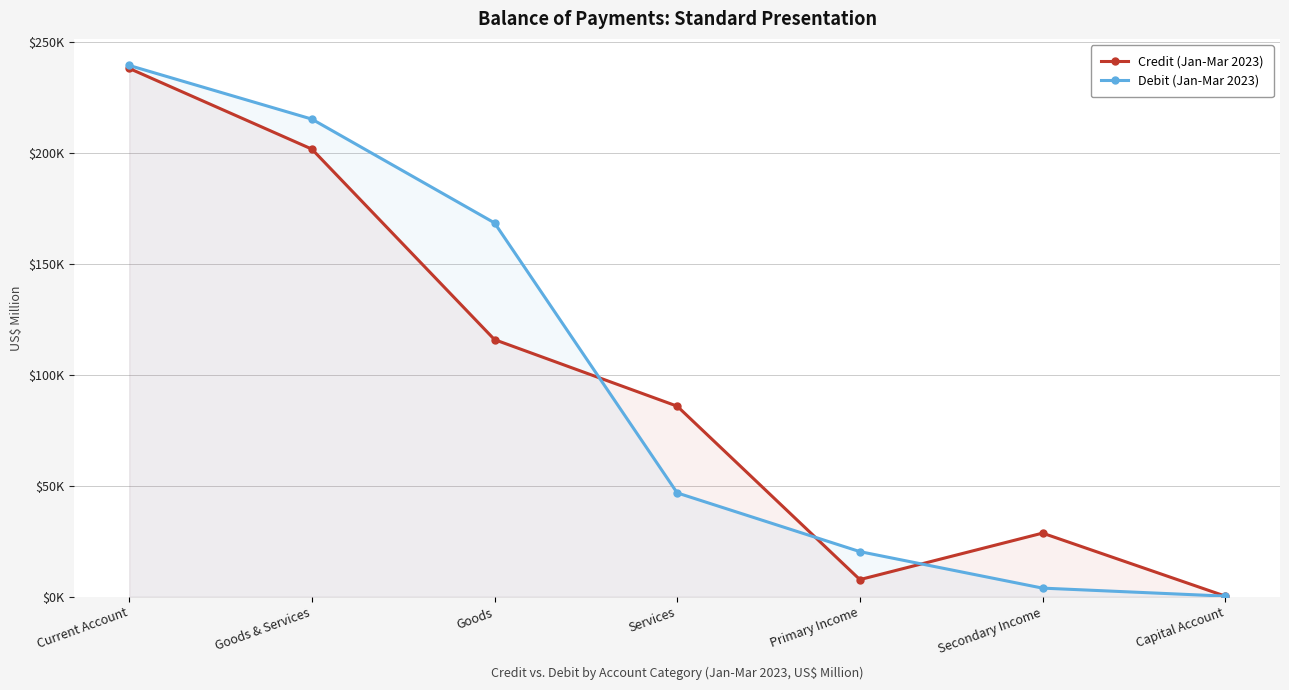

Is the value of Credit (Jan-Mar 2023) at Goods & Services greater than the value of Debit (Jan-Mar 2023) at Current Account?

No